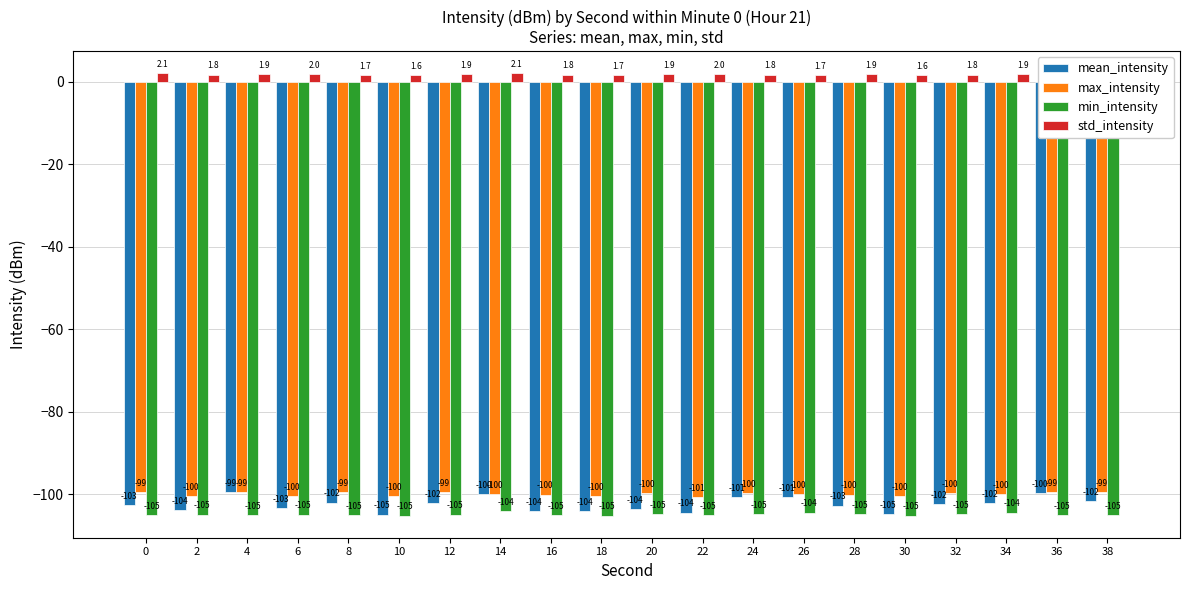

Rank the series at 16 from highest to lowest value.

std_intensity, max_intensity, mean_intensity, min_intensity